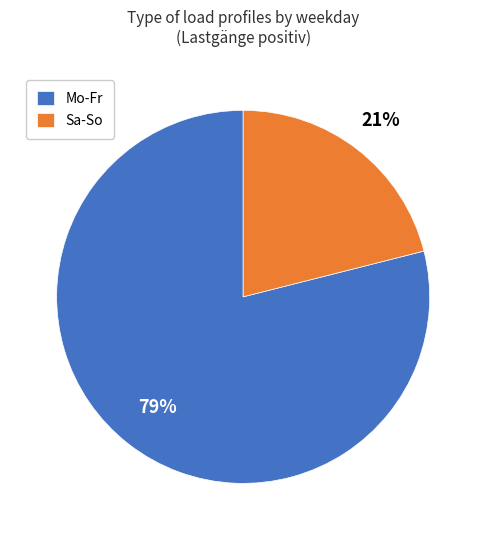

To the nearest percent, what is the average slice percentage?

50%